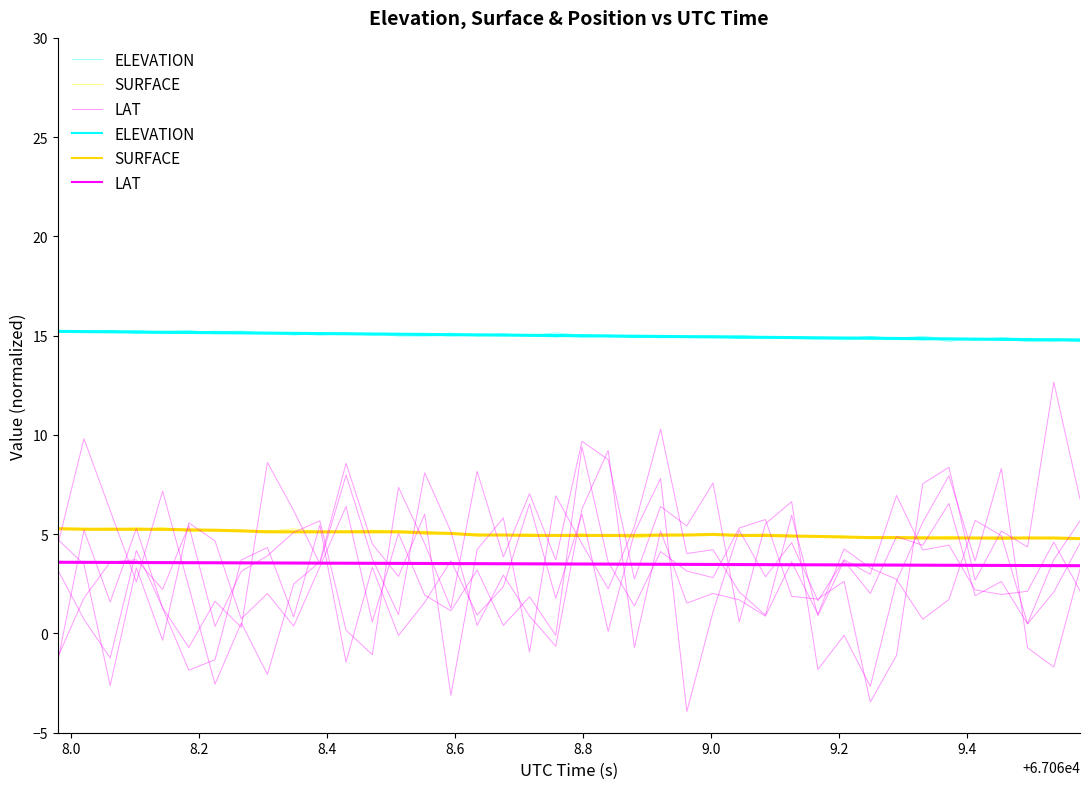

Is the value of ELEVATION at 35 greater than the value of SURFACE at 28?

Yes